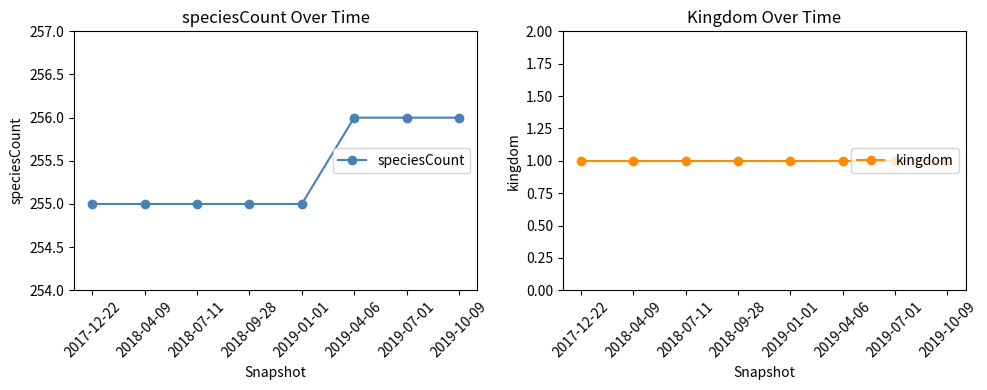

What value does the speciesCount series have at 2019-07-01?

256